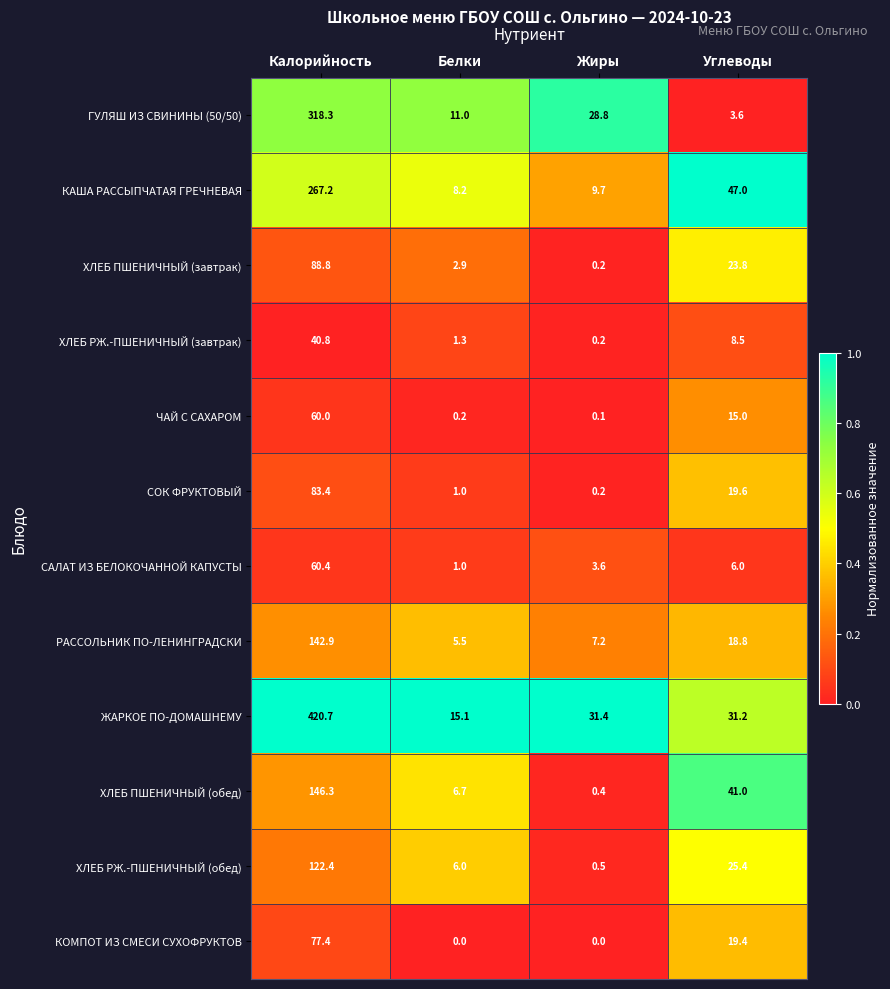

At which category is the sum across all series the highest?

Калорийность